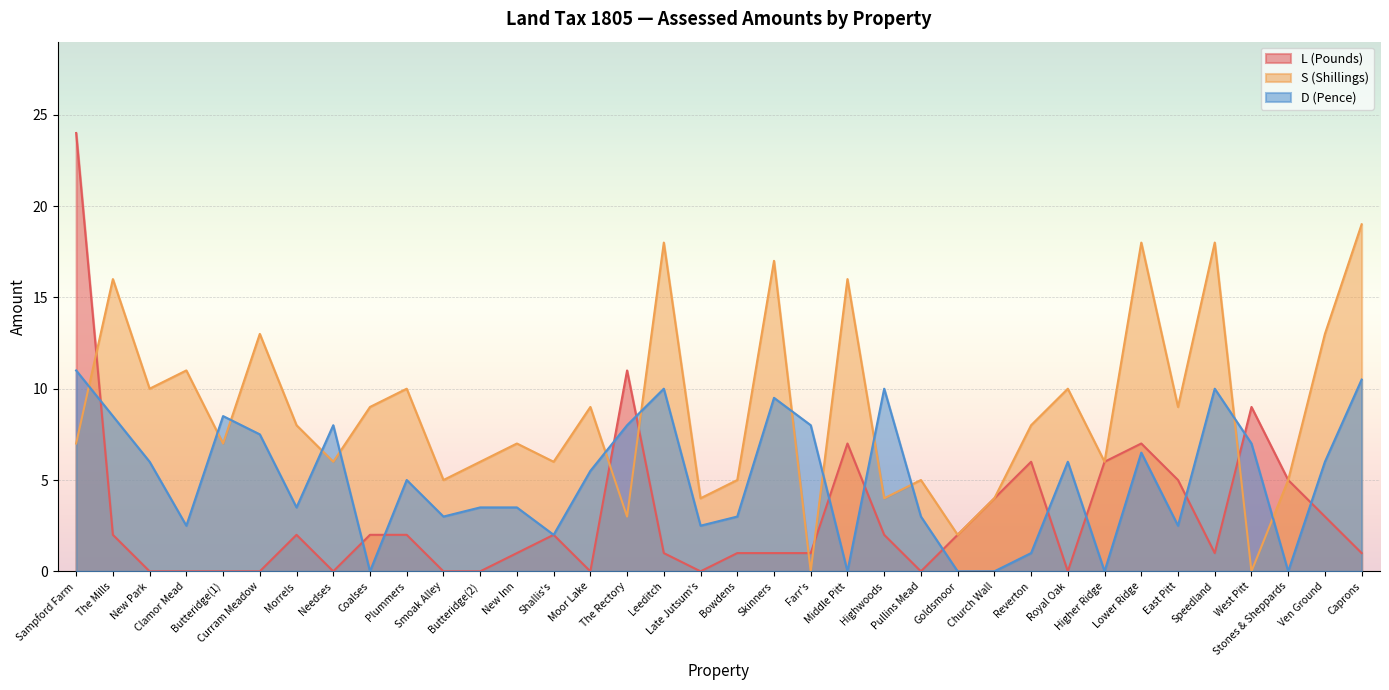

Reading right to left, transcribe all the data shown in this chart.

L (Pounds): Caprons=1.0	Ven Ground=3.0	Stones & Sheppards=5.0	West Pitt=9.0	Speedland=1.0	East Pitt=5.0	Lower Ridge=7.0	Higher Ridge=6.0	Royal Oak=0.0	Reverton=6.0	Church Wall=4.0	Goldsmoor=2.0	Pullins Mead=0.0	Highwoods=2.0	Middle Pitt=7.0	Farr's=1.0	Skinners=1.0	Bowdens=1.0	Late Jutsum's=0.0	Leeditch=1.0	The Rectory=11.0	Moor Lake=0.0	Shallis's=2.0	New Inn=1.0	Butteridge(2)=0.0	Smoak Alley=0.0	Plummers=2.0	Coalses=2.0	Needses=0.0	Morrels=2.0	Curram Meadow=0.0	Butteridge(1)=0.0	Clamor Mead=0.0	New Park=0.0	The Mills=2.0	Sampford Farm=24.0
S (Shillings): Caprons=19.0	Ven Ground=13.0	Stones & Sheppards=5.0	West Pitt=0.0	Speedland=18.0	East Pitt=9.0	Lower Ridge=18.0	Higher Ridge=6.0	Royal Oak=10.0	Reverton=8.0	Church Wall=4.0	Goldsmoor=2.0	Pullins Mead=5.0	Highwoods=4.0	Middle Pitt=16.0	Farr's=0.0	Skinners=17.0	Bowdens=5.0	Late Jutsum's=4.0	Leeditch=18.0	The Rectory=3.0	Moor Lake=9.0	Shallis's=6.0	New Inn=7.0	Butteridge(2)=6.0	Smoak Alley=5.0	Plummers=10.0	Coalses=9.0	Needses=6.0	Morrels=8.0	Curram Meadow=13.0	Butteridge(1)=7.0	Clamor Mead=11.0	New Park=10.0	The Mills=16.0	Sampford Farm=7.0
D (Pence): Caprons=10.5	Ven Ground=6.0	Stones & Sheppards=0.0	West Pitt=7.0	Speedland=10.0	East Pitt=2.5	Lower Ridge=6.5	Higher Ridge=0.0	Royal Oak=6.0	Reverton=1.0	Church Wall=0.0	Goldsmoor=0.0	Pullins Mead=3.0	Highwoods=10.0	Middle Pitt=0.0	Farr's=8.0	Skinners=9.5	Bowdens=3.0	Late Jutsum's=2.5	Leeditch=10.0	The Rectory=8.0	Moor Lake=5.5	Shallis's=2.0	New Inn=3.5	Butteridge(2)=3.5	Smoak Alley=3.0	Plummers=5.0	Coalses=0.0	Needses=8.0	Morrels=3.5	Curram Meadow=7.5	Butteridge(1)=8.5	Clamor Mead=2.5	New Park=6.0	The Mills=8.5	Sampford Farm=11.0